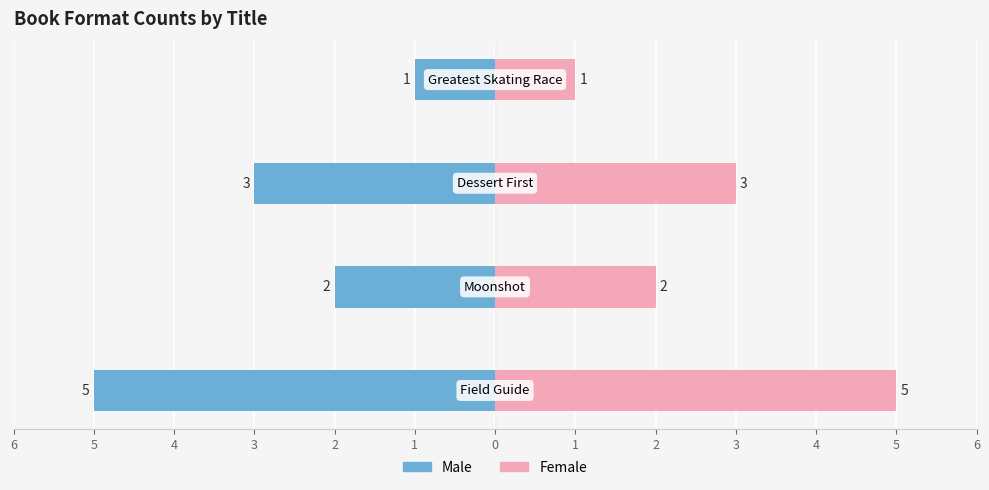

Reading right to left, what are all the values shown in this chart?

Male: -1	-3	-2	-5
Female: 1	3	2	5